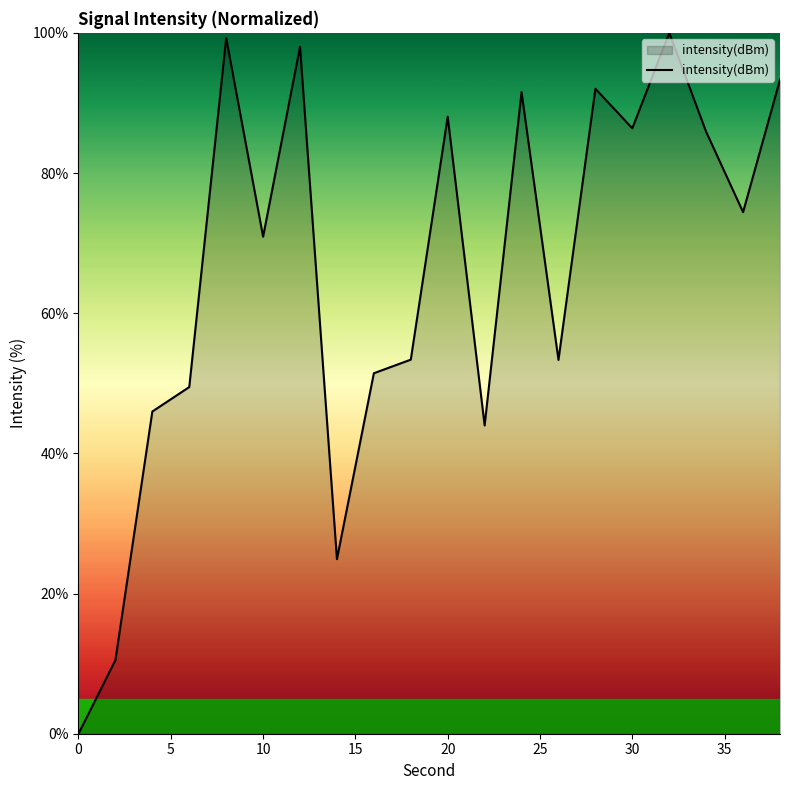

What is the greatest value displayed?

100.0